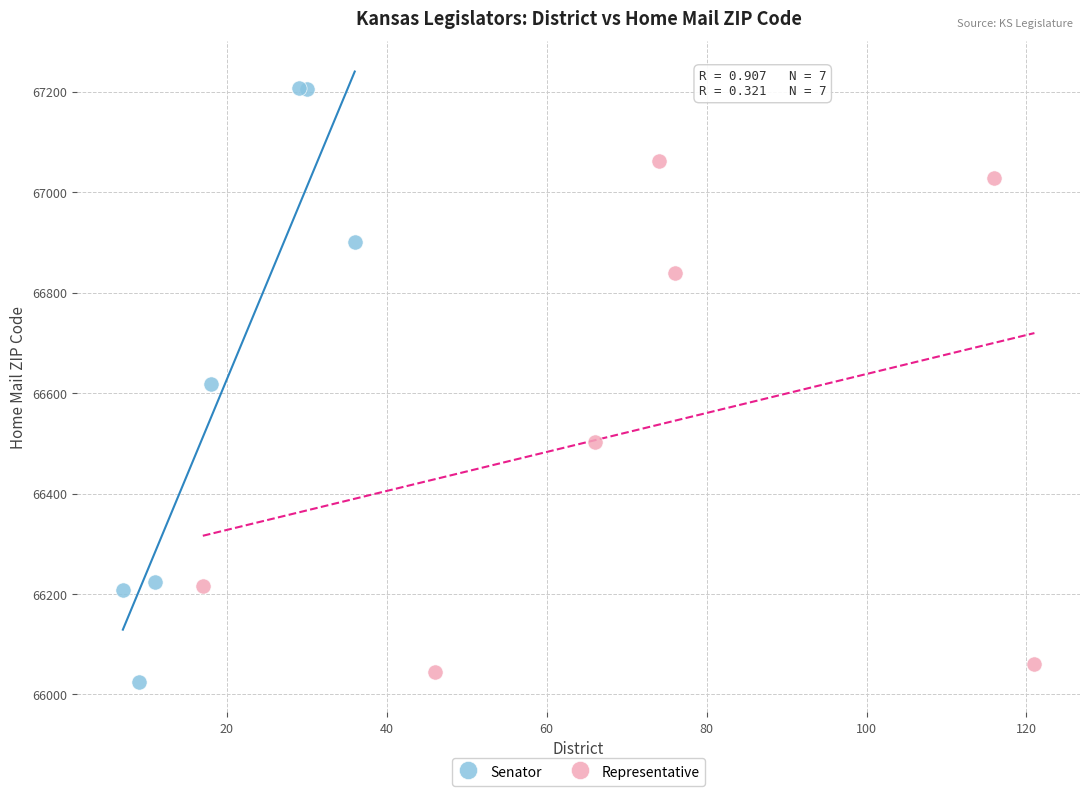

What are all the series names shown in the legend?

Senator, Representative